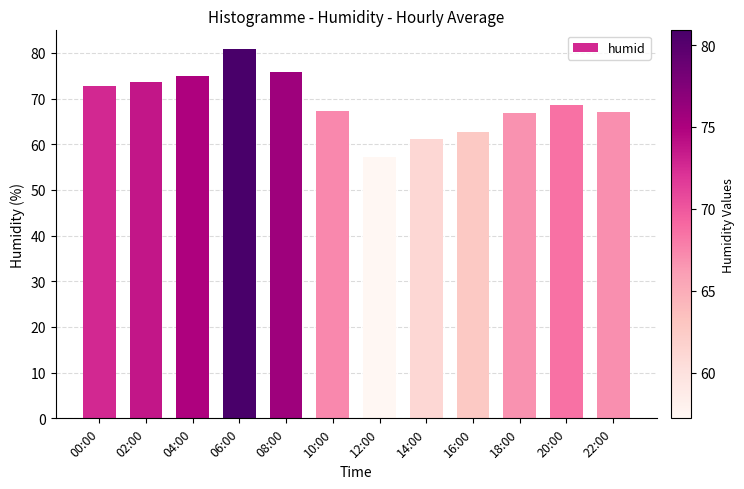

What is the difference between the values at 22:00 and 00:00?

5.7